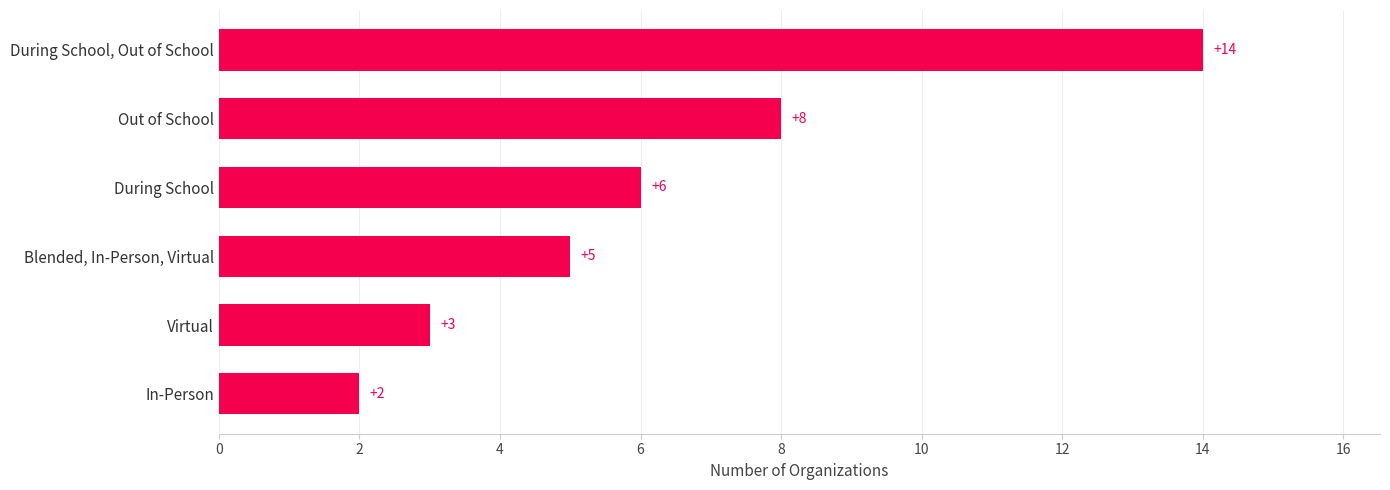

Is it true that the value at During School, Out of School is 19?

False